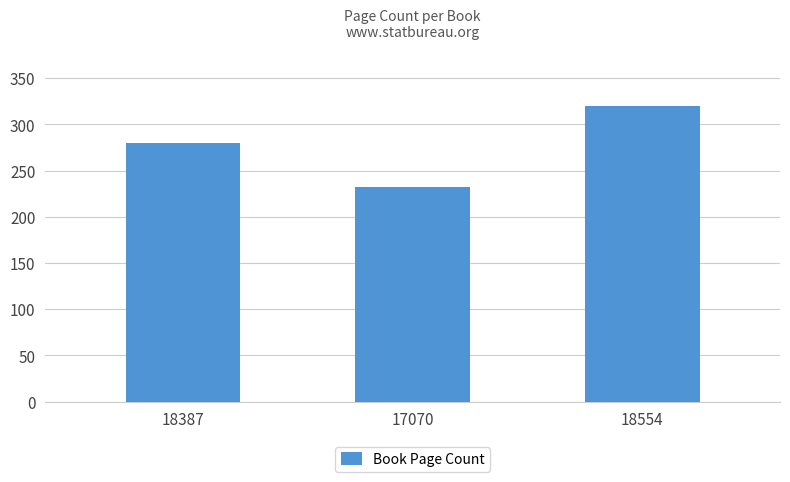

How many distinct data groups are displayed?

1